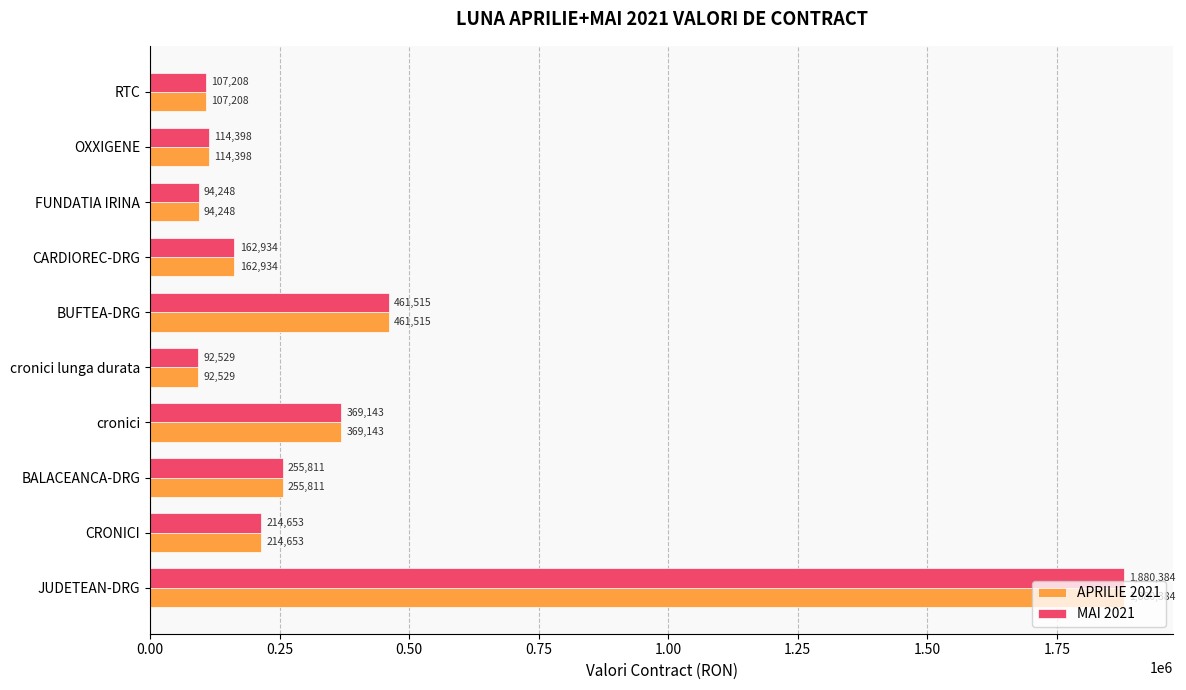

At how many categories does at least one series exceed 633103?

1